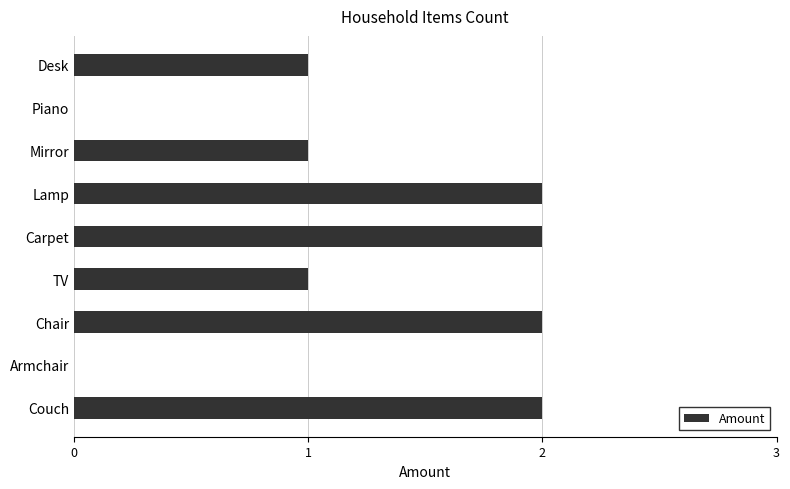

How many series are shown in this chart?

1